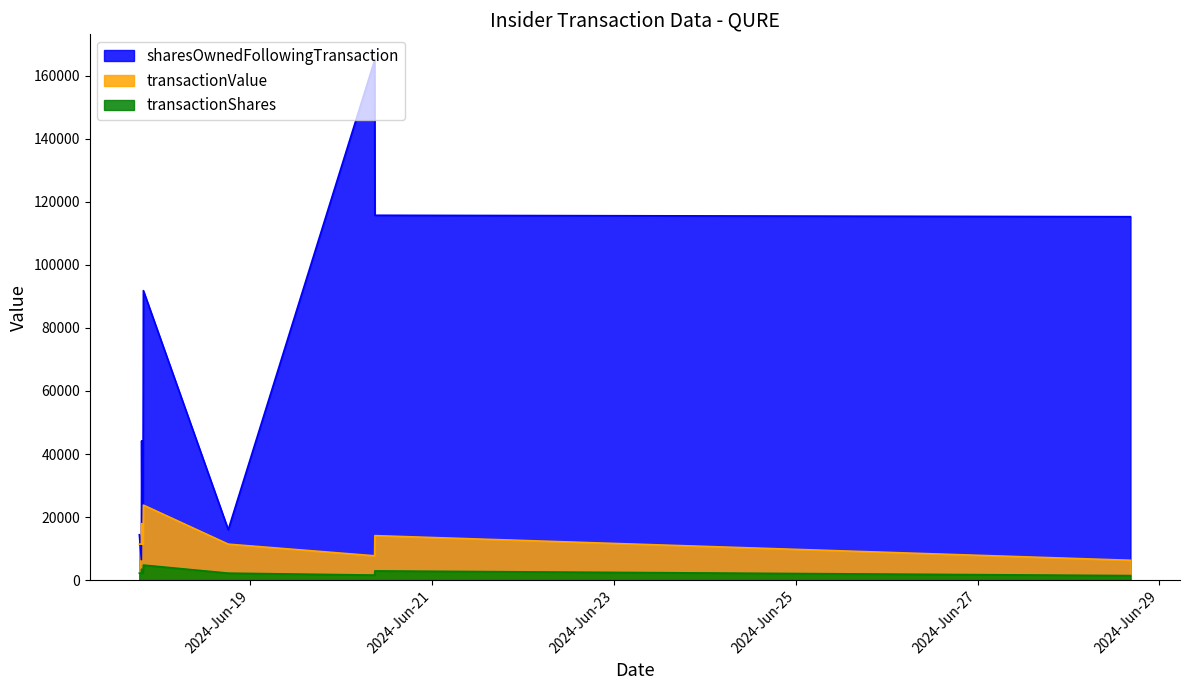

Rank the series at 2024-06-17 19:46:34 from highest to lowest value.

sharesOwnedFollowingTransaction, transactionValue, transactionShares